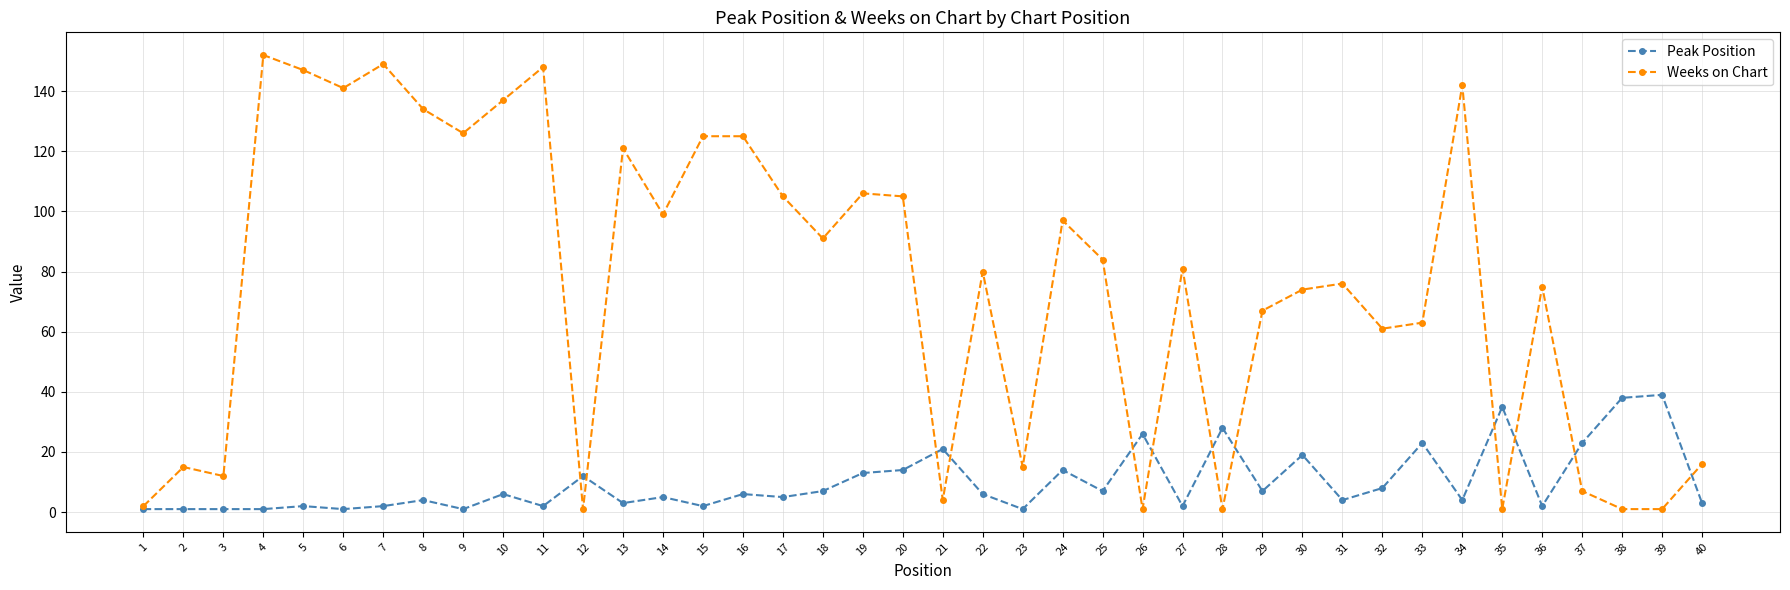

What is the total value across all series at 5?

149